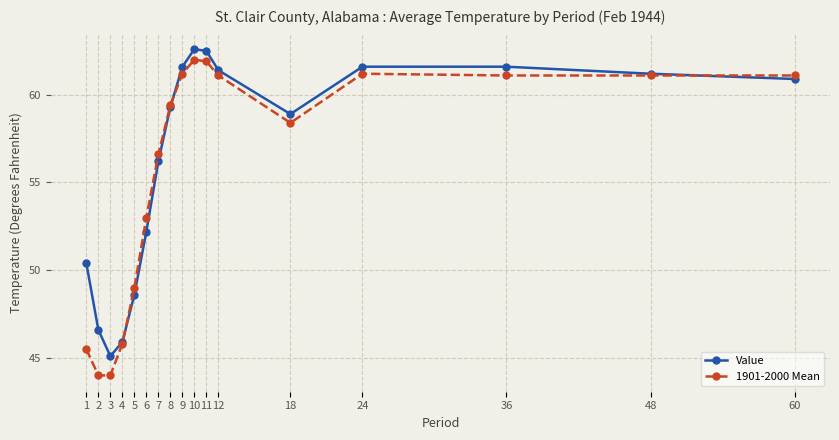

Rank the series at 60 from highest to lowest value.

1901-2000 Mean, Value